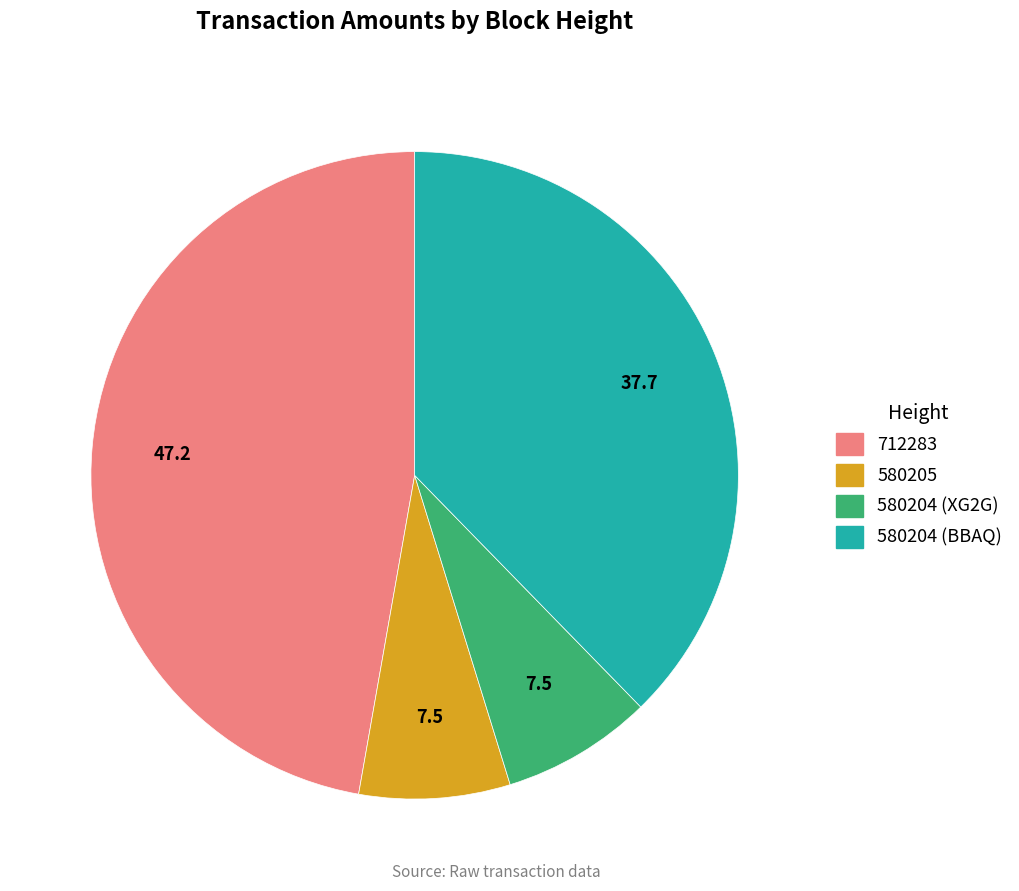

Do 580205 and 580204 (XG2G) together represent more than half of the pie?

No